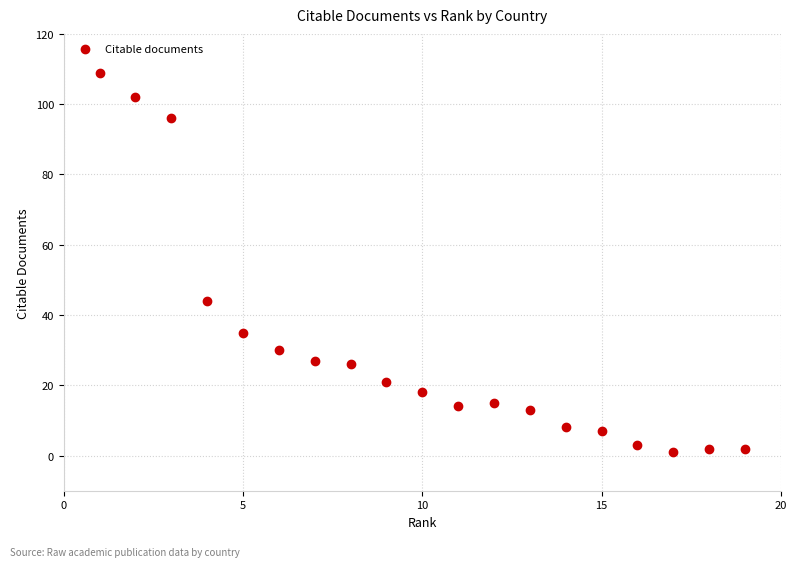

What Y value in the scatter plot is closest to 55?

44